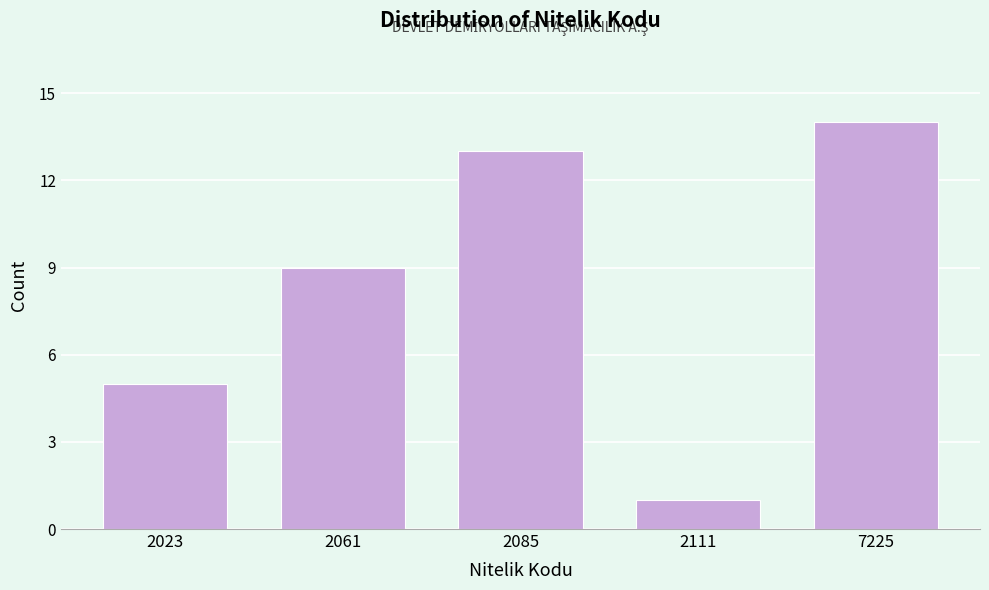

Reading right to left, what are all the values shown in this chart?

7225=14	2111=1	2085=13	2061=9	2023=5